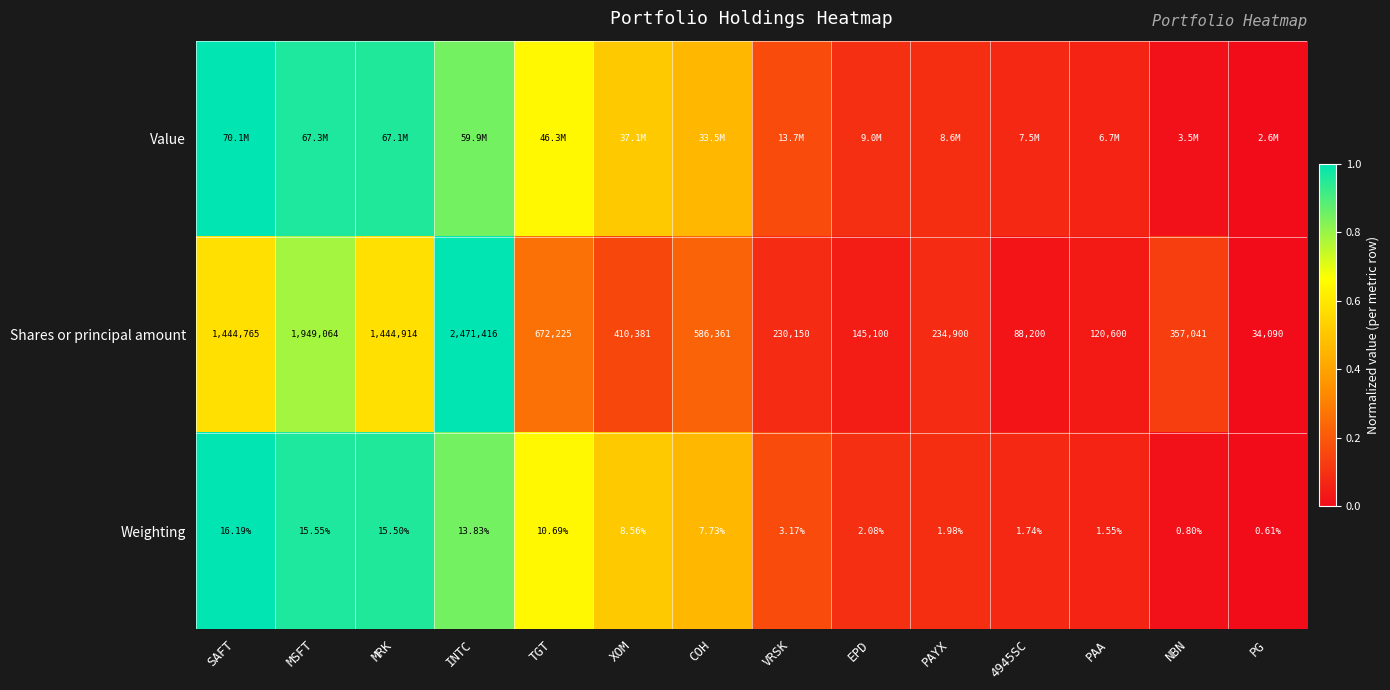

At which label does Shares or principal amount first exceed 410381?

SAFT